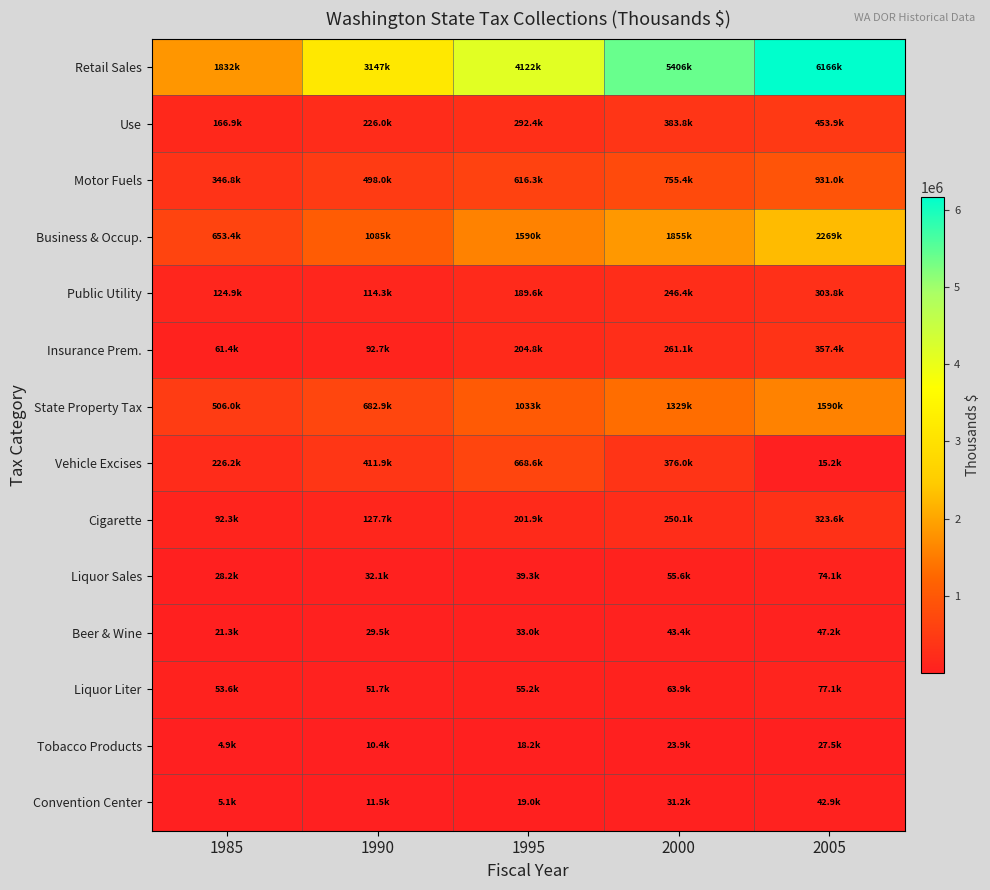

Which has a higher value, 2005 or 1995?

2005